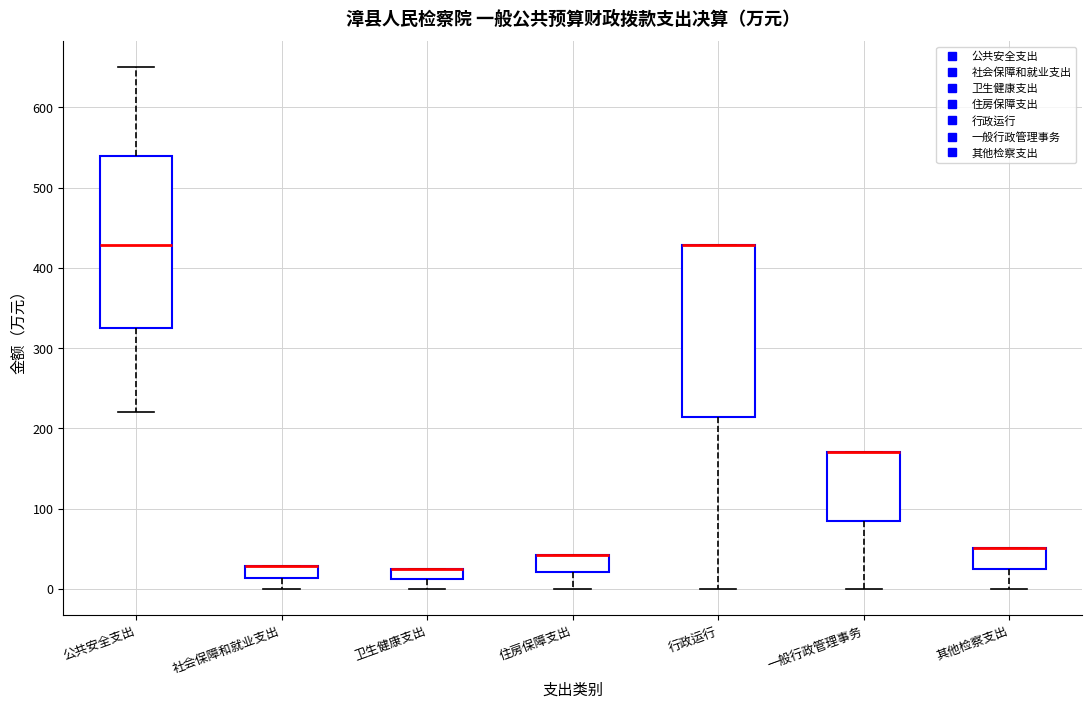

Where does the lower whisker of the box for 社会保障和就业支出 end on the y-axis? The values are not printed on the chart, so give them approximately, as read against the axis.

0